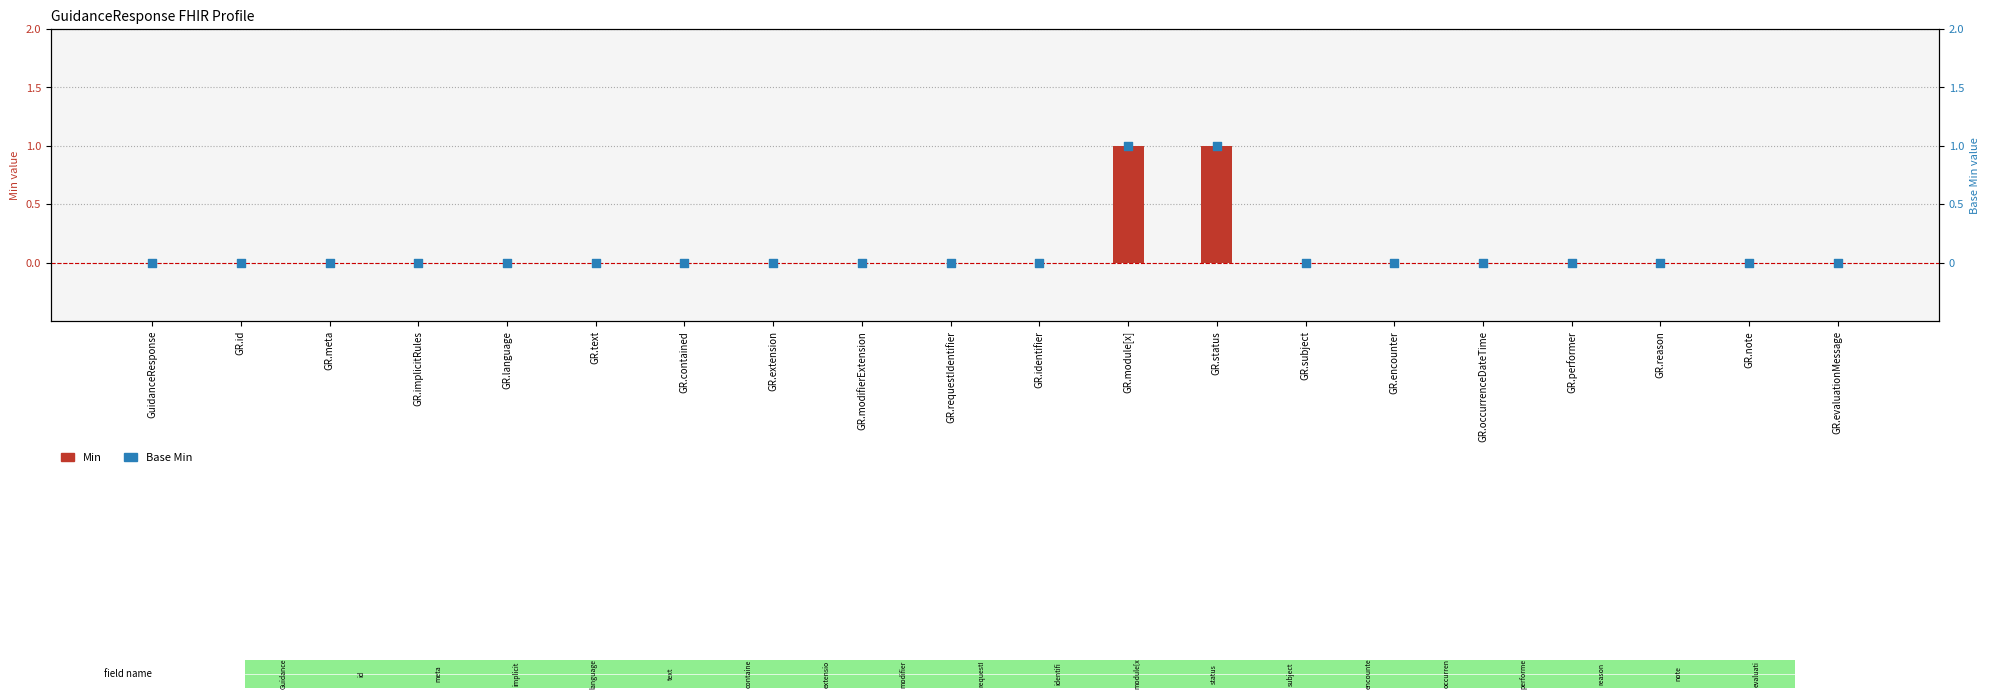

Which series has the largest total across all categories?

Min